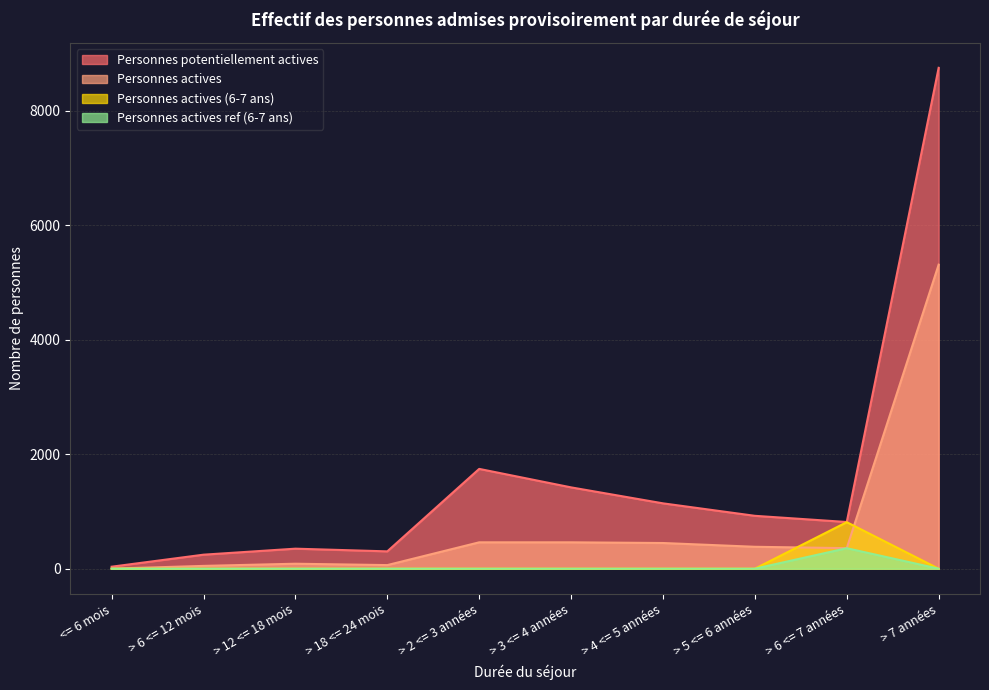

True or false: Personnes potentiellement actives and Personnes actives (6-7 ans) intersect in this chart.

False